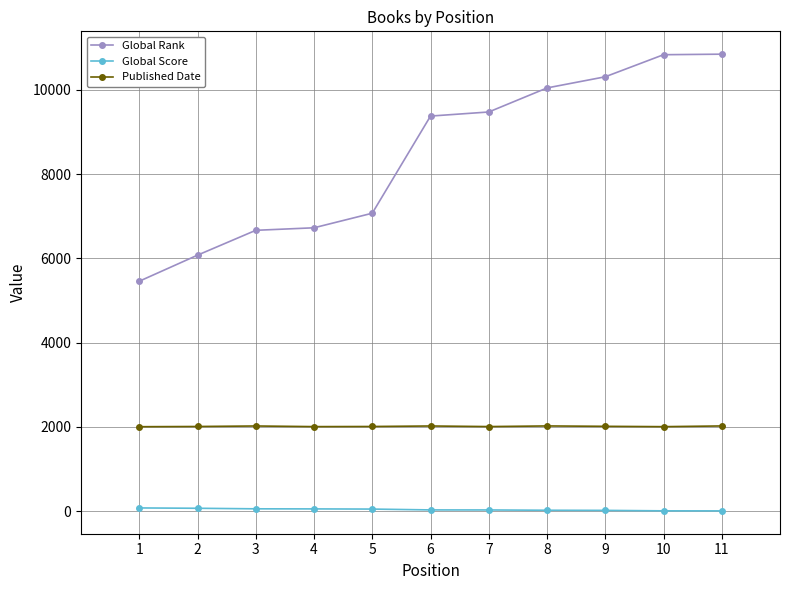

True or false: Global Rank and Global Score intersect in this chart.

False